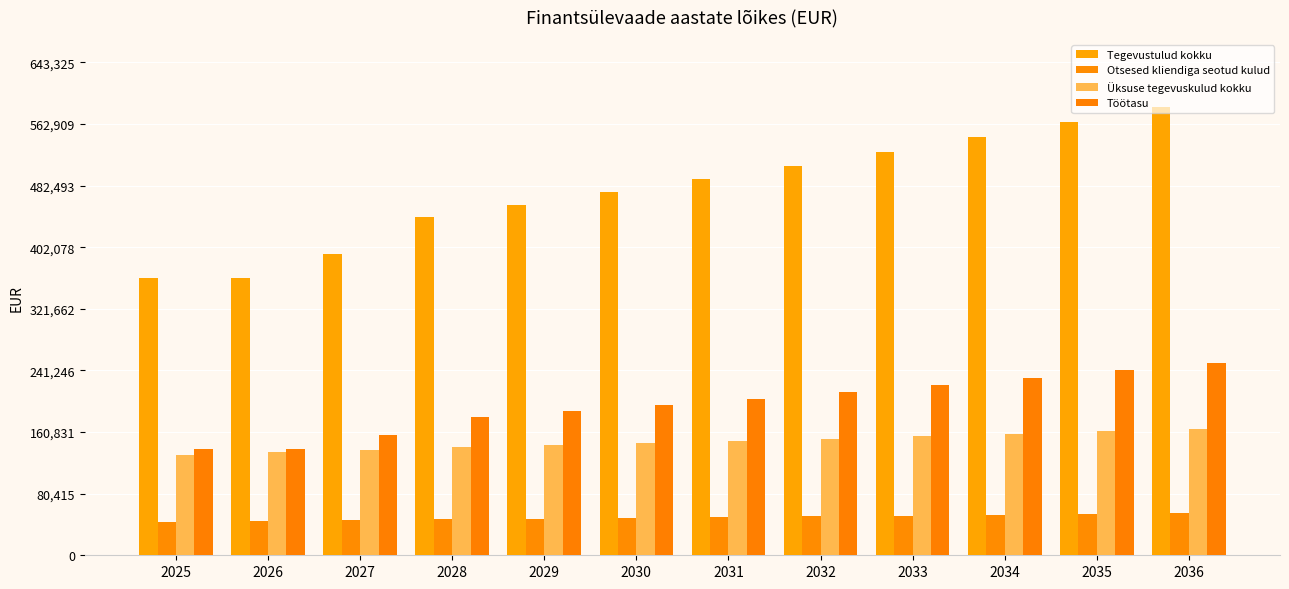

Are the bars horizontal?

No